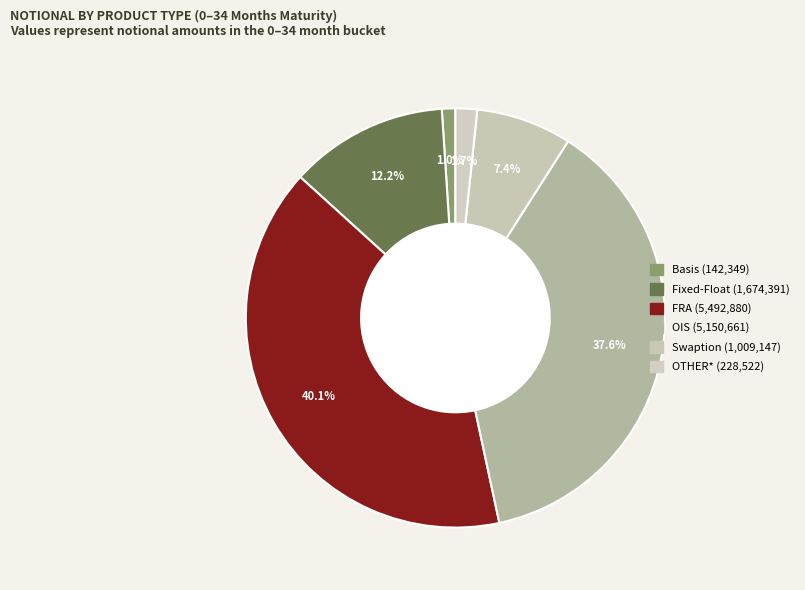

What percentage do OTHER* and OIS together represent?

39.3%